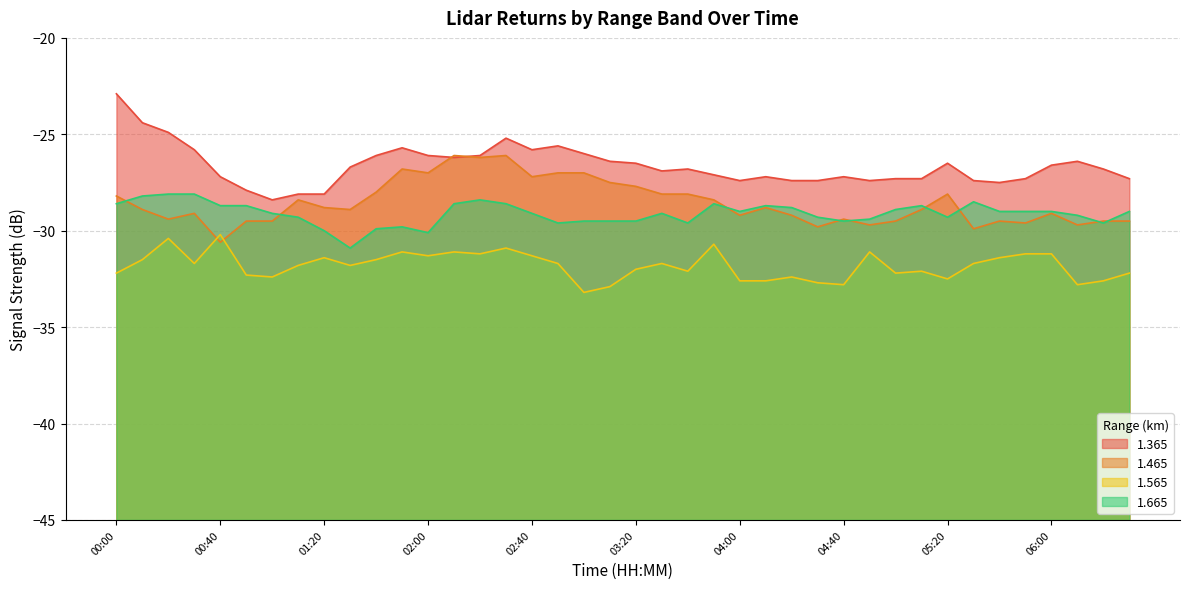

True or false: 1.565 and 1.465 cross at least once.

True